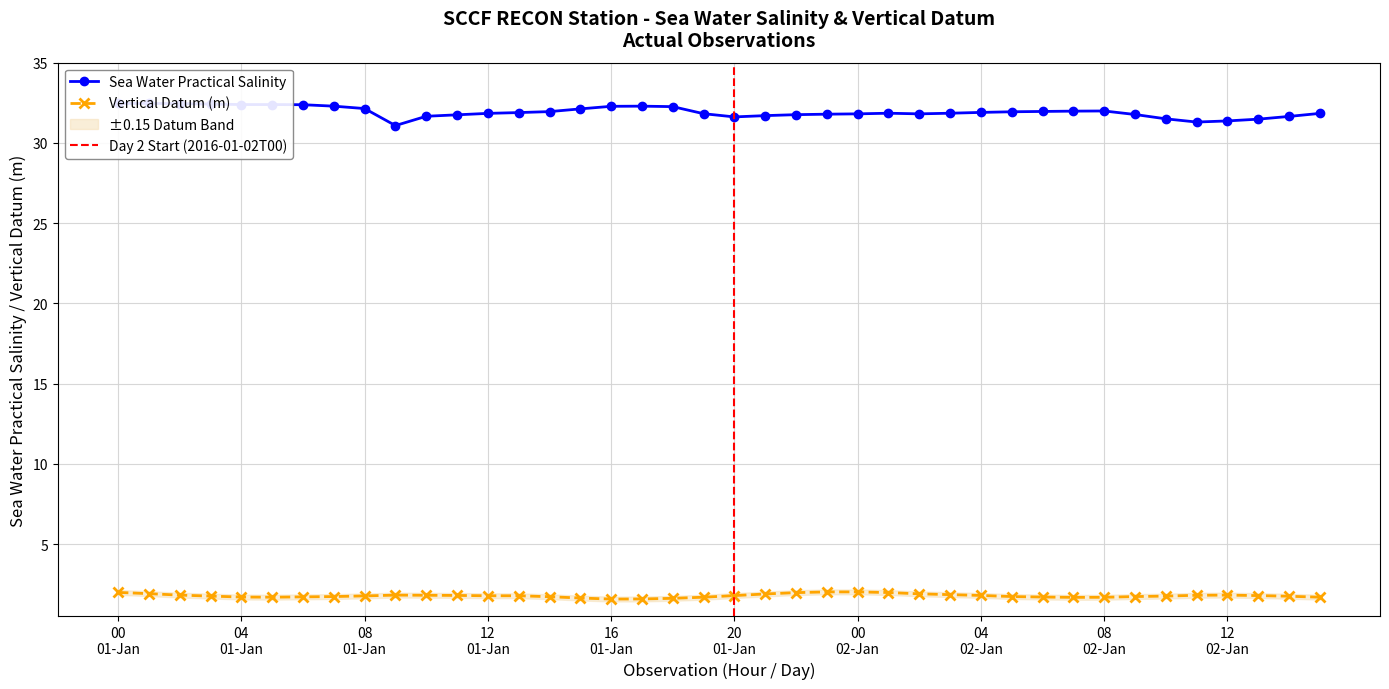

True or false: sea_water_practical_salinity and vertical_datum cross at least once.

False